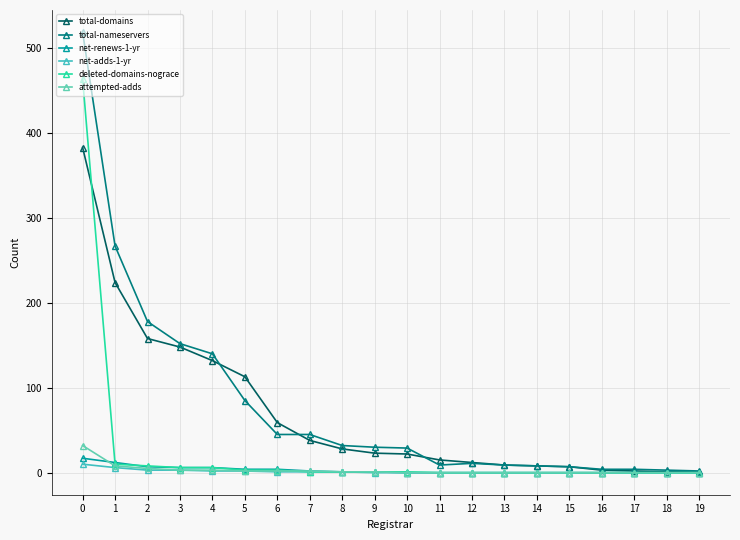

How many data points does each series have?

20